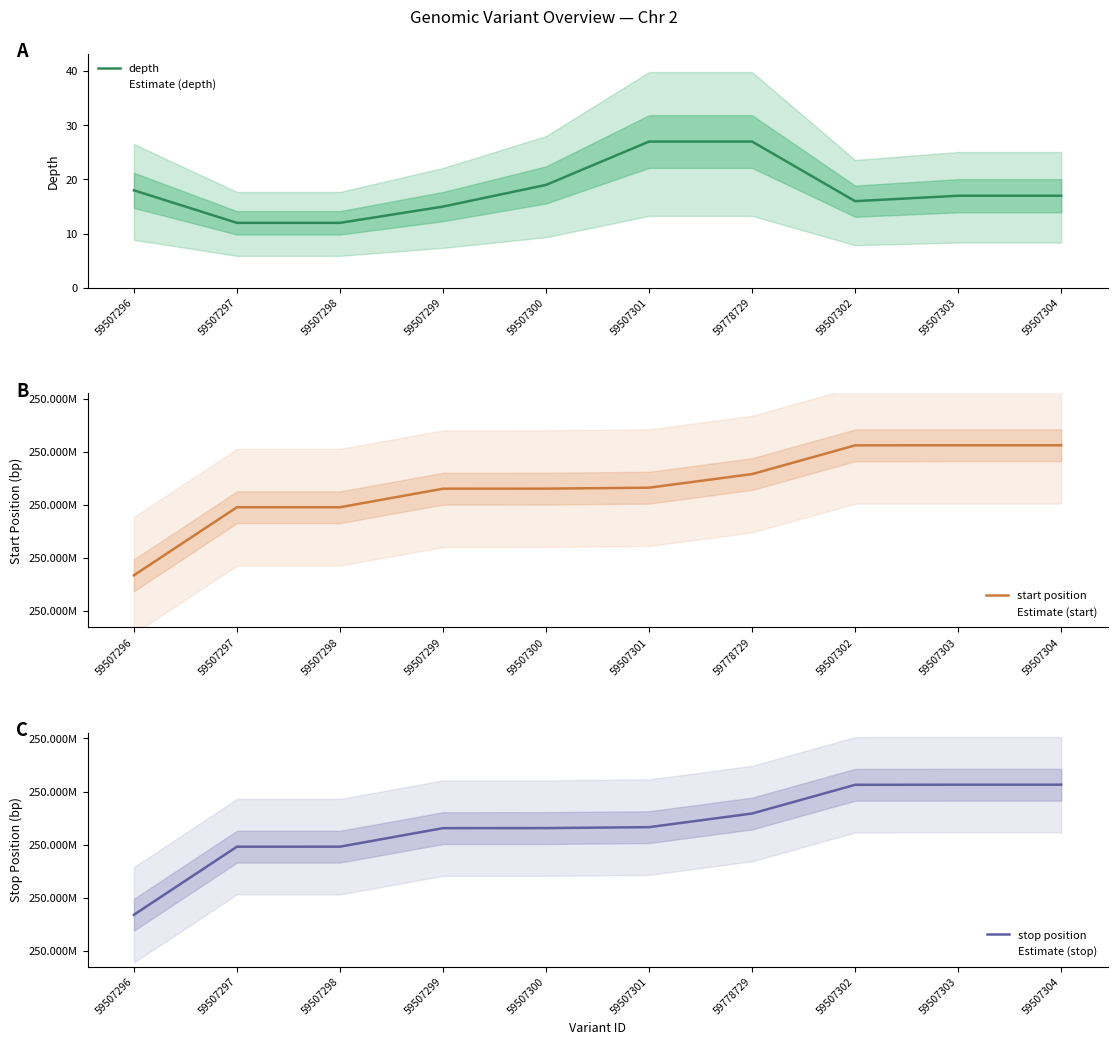

True or false: stop position and depth intersect in this chart.

False